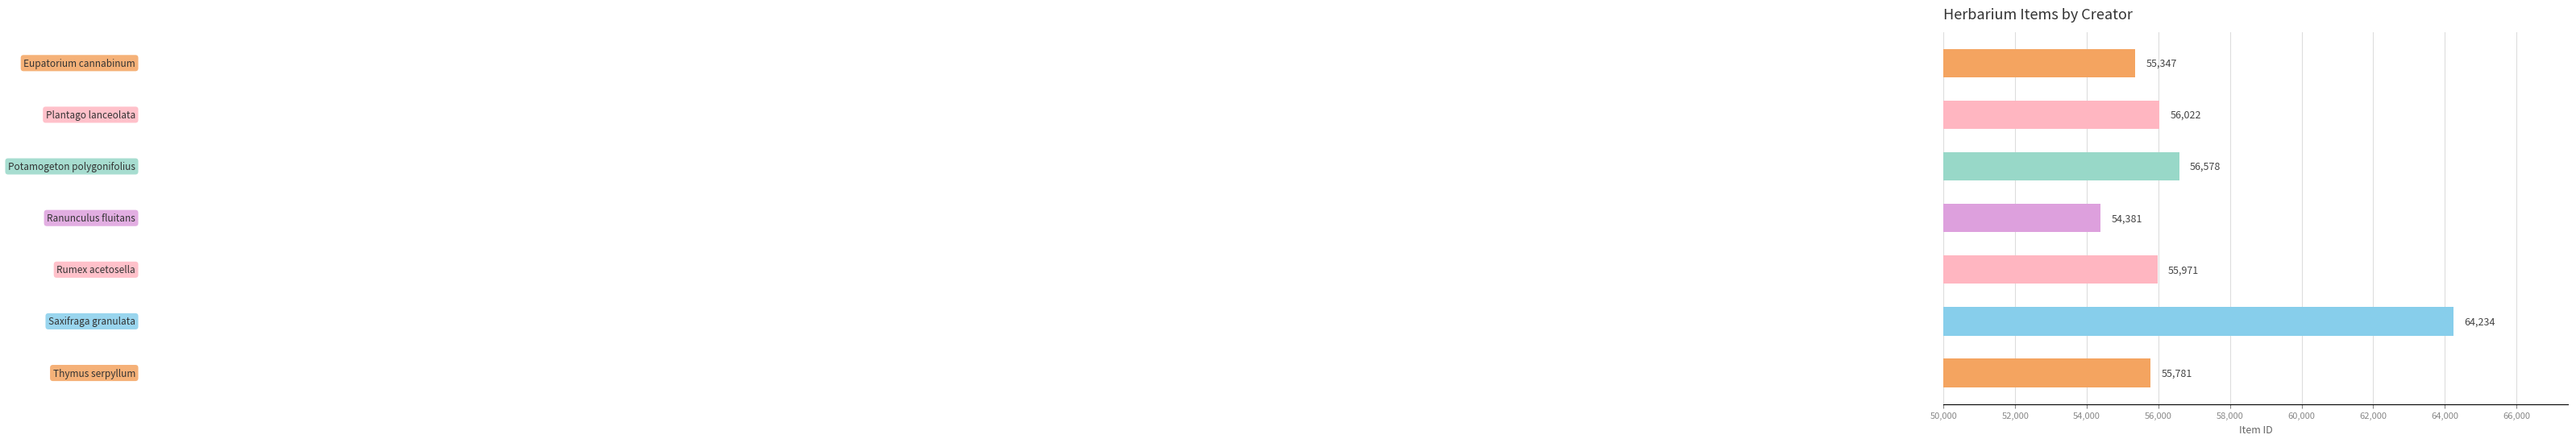

What is the average value?

56902